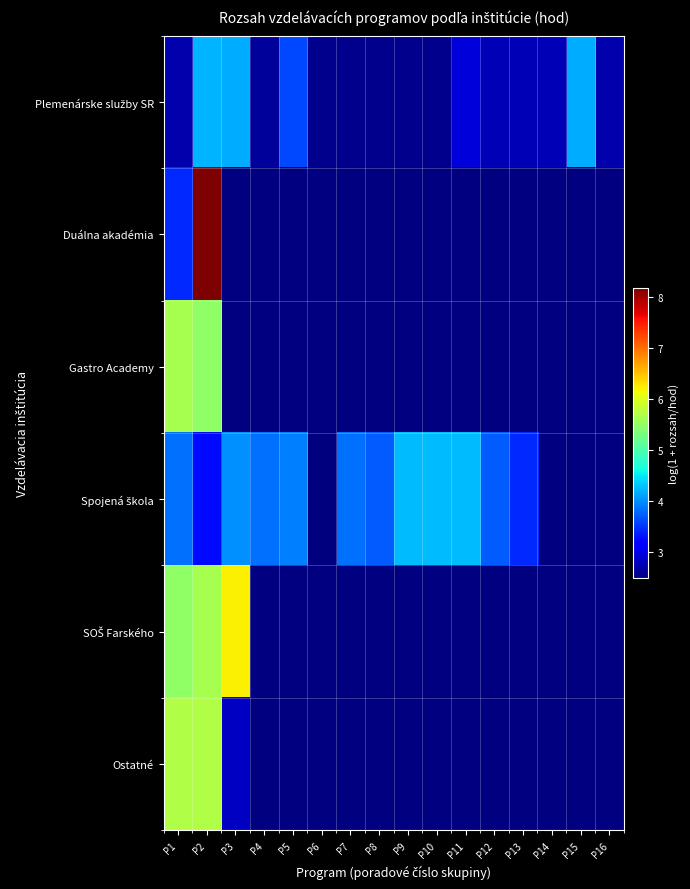

Between P6 and P5, which is larger?

P5